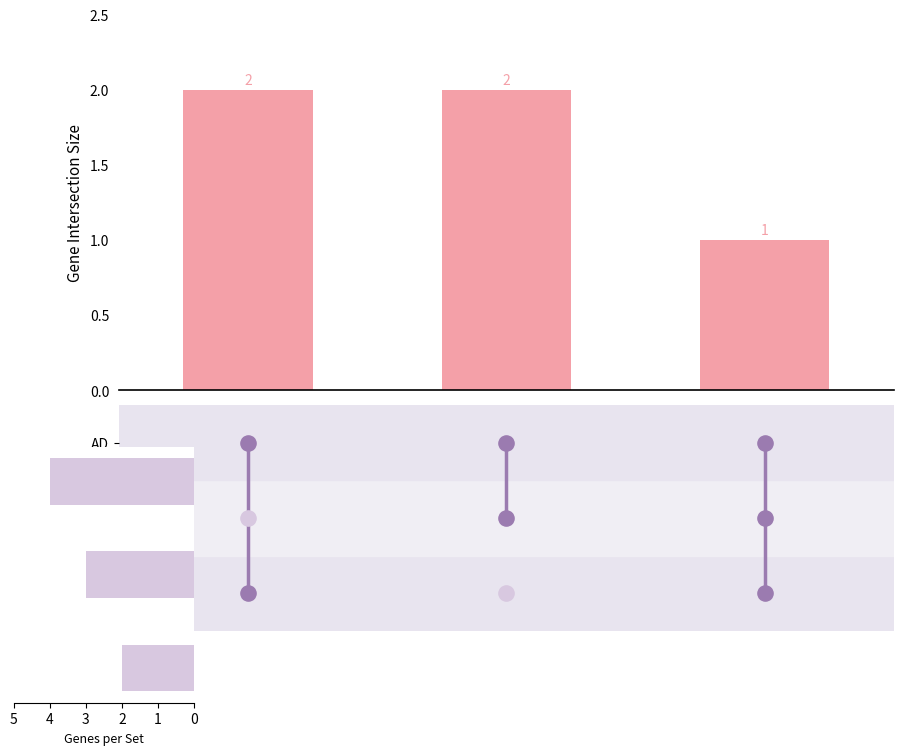

What is the total value across all series at 4?

5